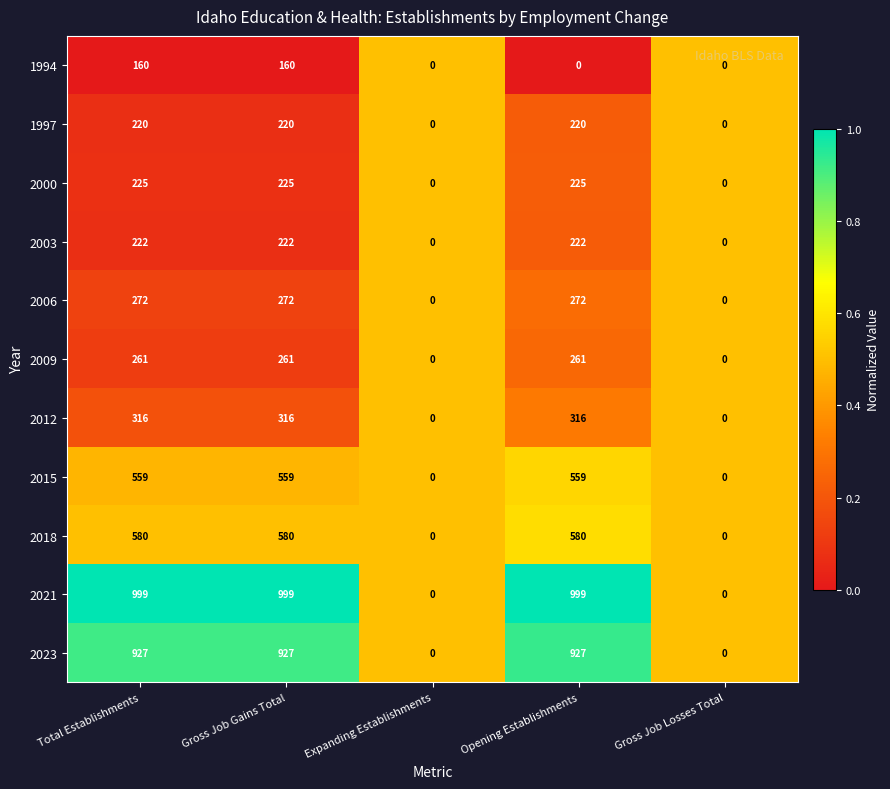

What is the greatest value displayed?

999